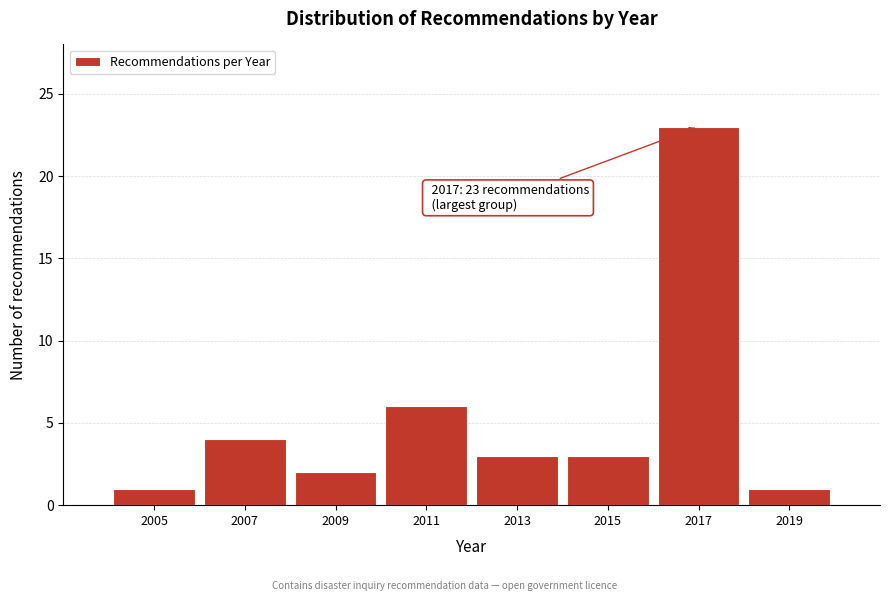

Reading right to left, extract all data points from this chart.

1	23	3	3	6	2	4	1